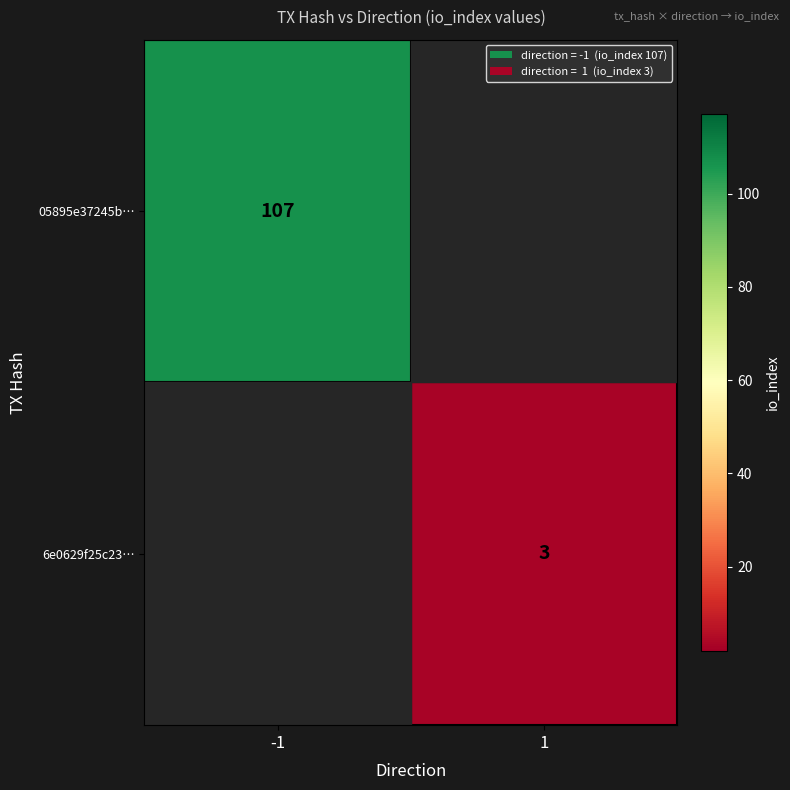

The 05895e37245b… series shows 107 at -1. True or false?

True